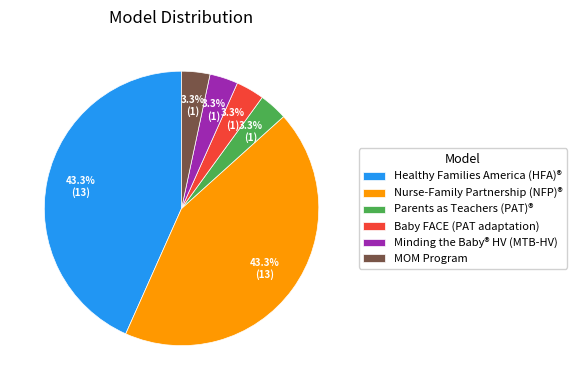

The Healthy Families America (HFA)® slice represents 32% of the pie. True or false?

False